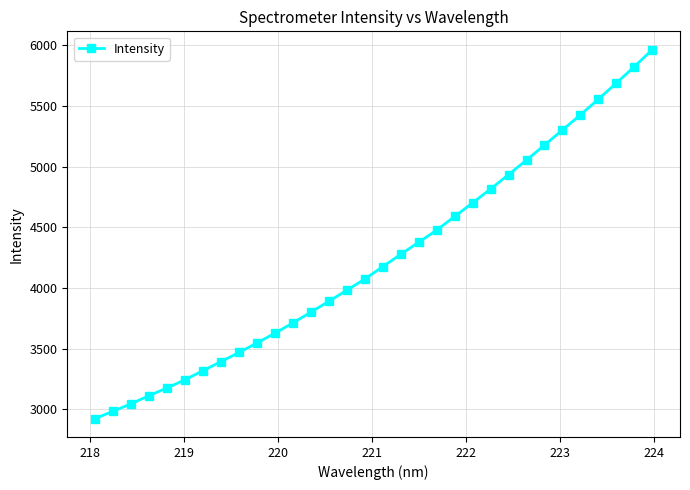

What is the sum of all values?

135667.3